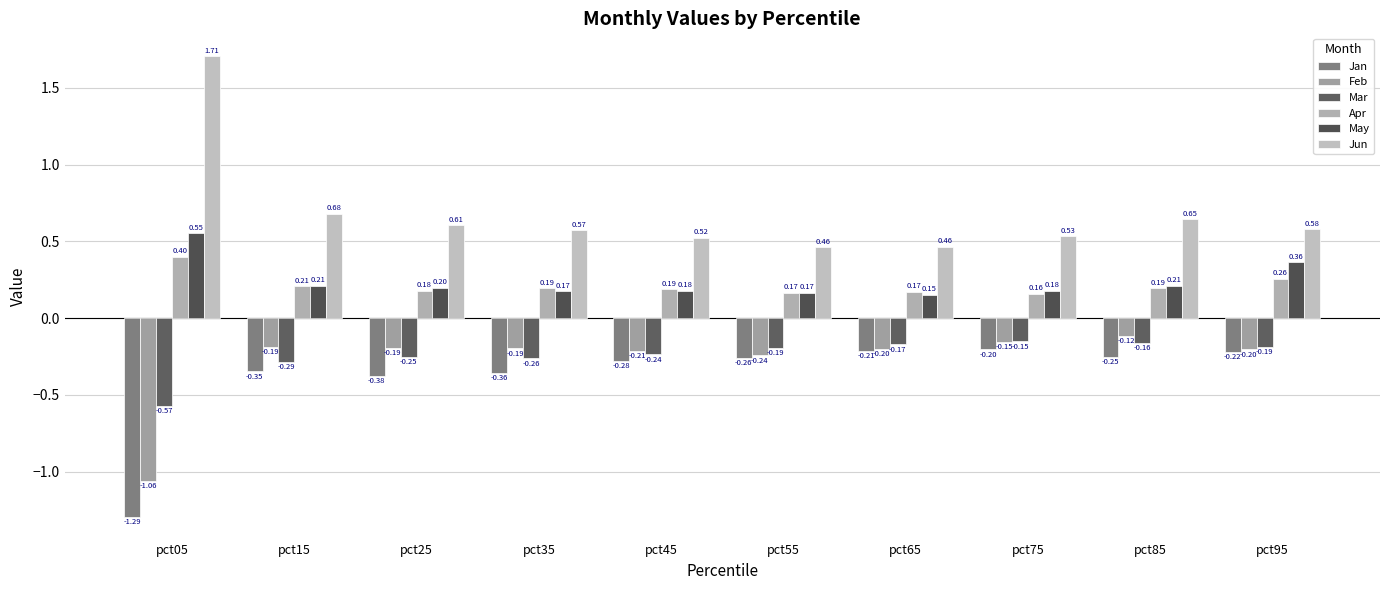

At how many categories does at least one series exceed 1?

1